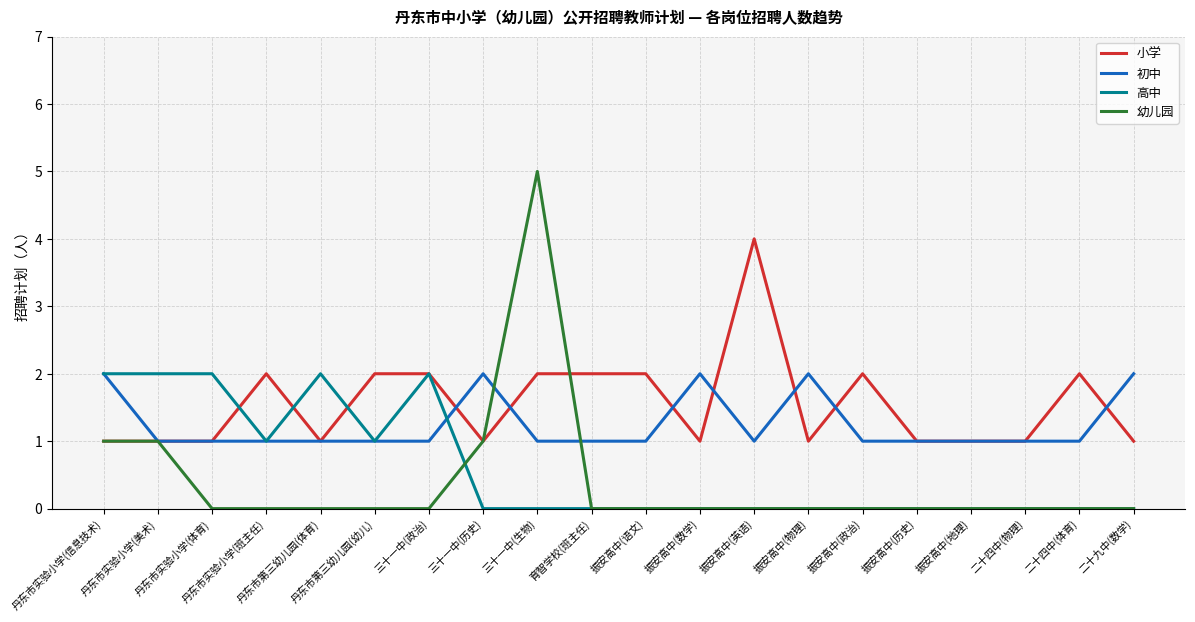

Which series ends up on top after the final intersection of 幼儿园 and 初中?

初中